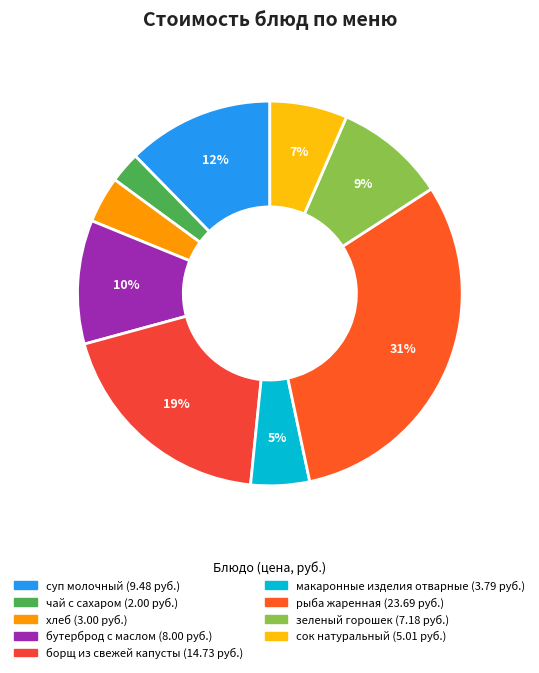

What percentage is the сок натуральный slice, to the nearest percent?

7%